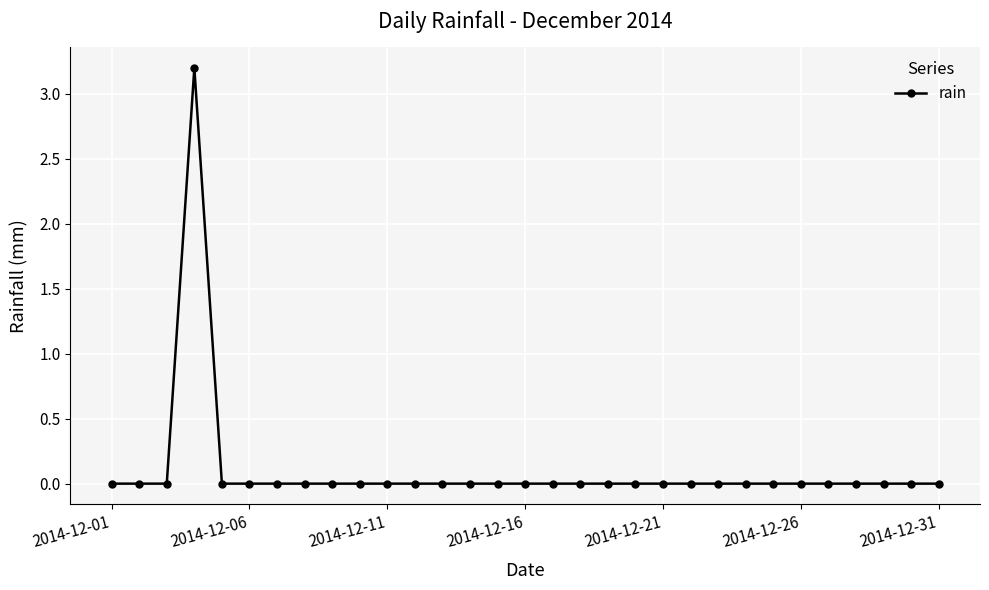

How many values are between 0 and 1?

30